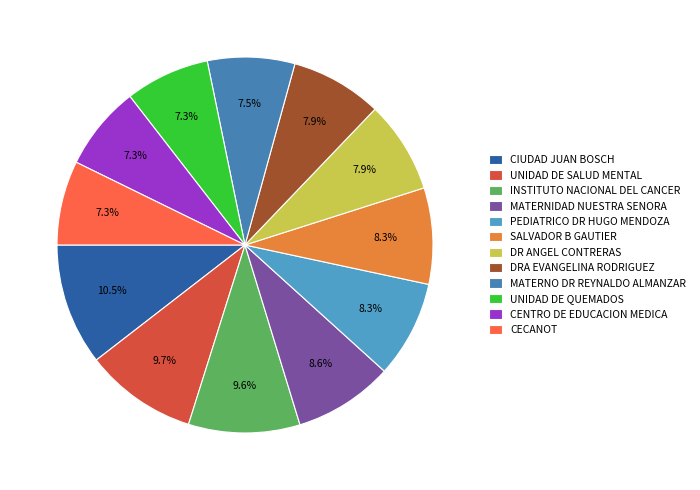

To the nearest percent, what is the difference between the largest and smallest slice percentages?

3%